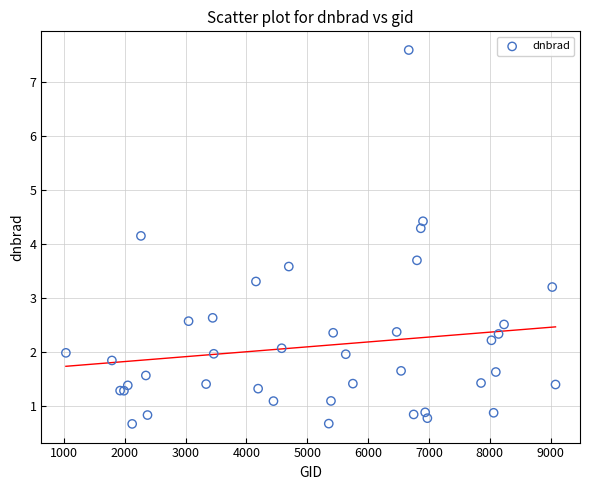

What Y value in the scatter plot is closest to 4?

4.2